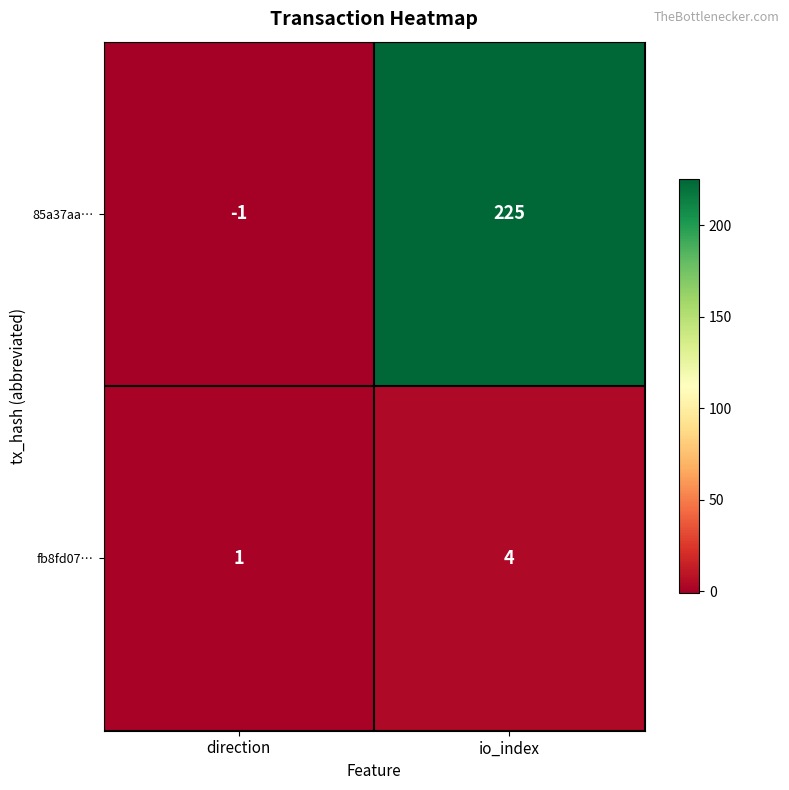

Which series has the widest spread of values?

85a37aa…